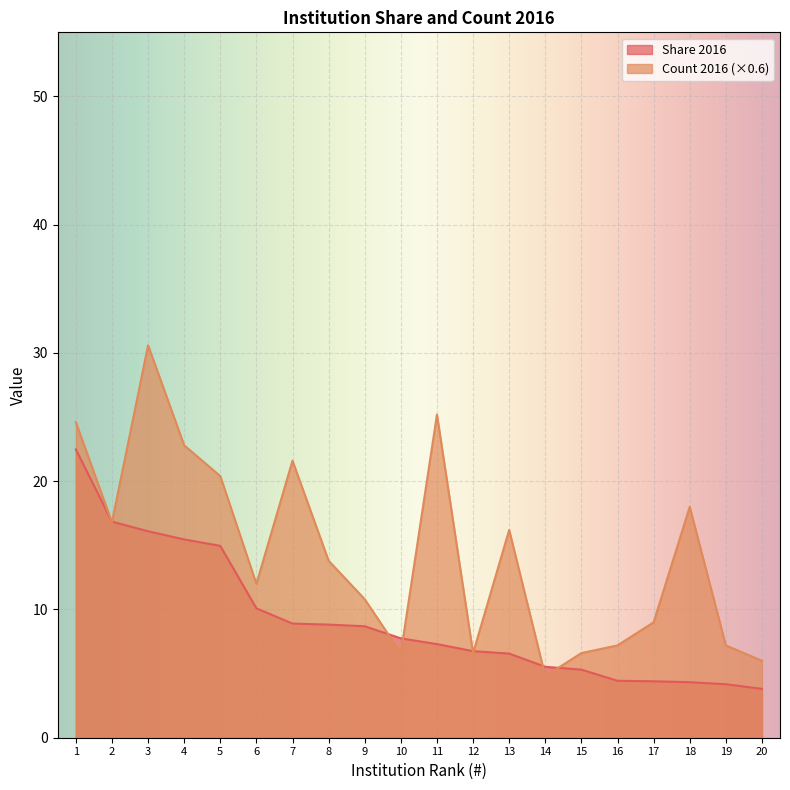

How many data points does each series have?

20